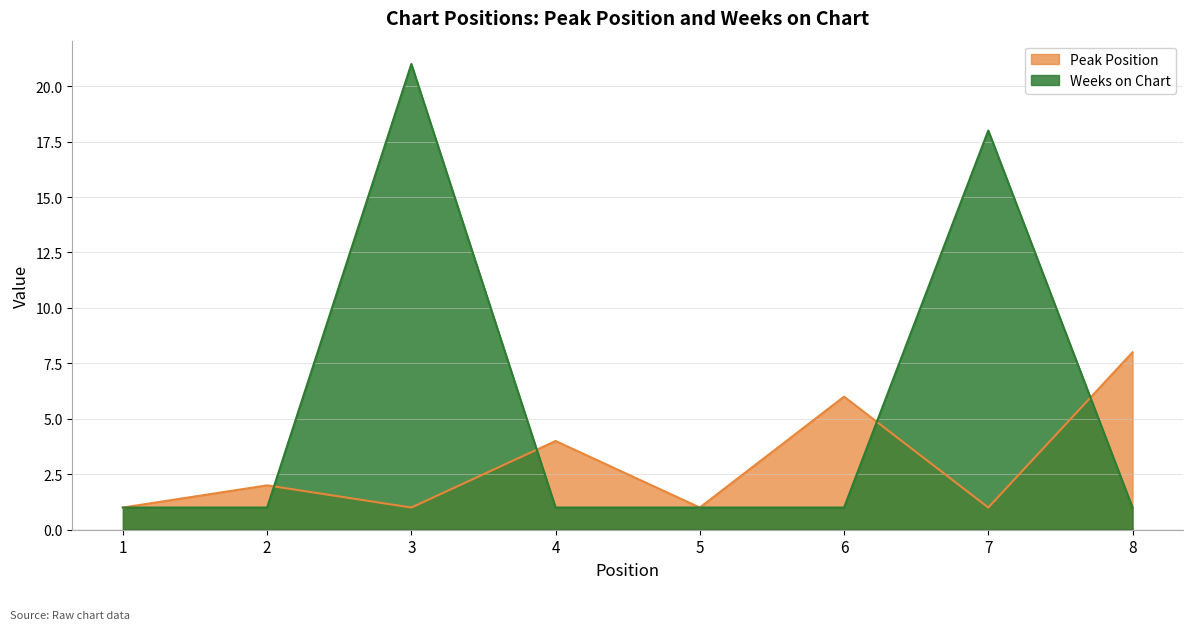

Reading left to right, list all the values displayed in this chart.

Peak Position: 1=1	2=2	3=1	4=4	5=1	6=6	7=1	8=8
Weeks on Chart: 1=1	2=1	3=21	4=1	5=1	6=1	7=18	8=1